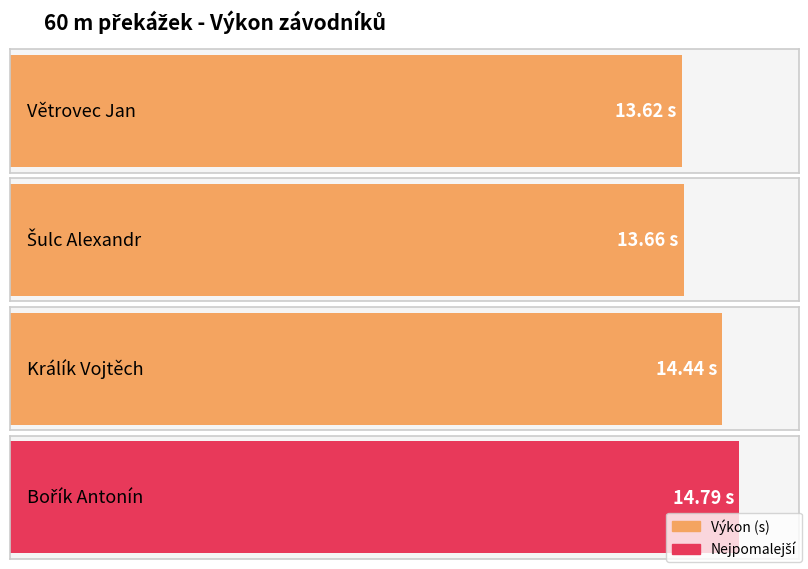

Rank the categories by value from highest to lowest.

Bořík Antonín, Králík Vojtěch, Šulc Alexandr, Větrovec Jan